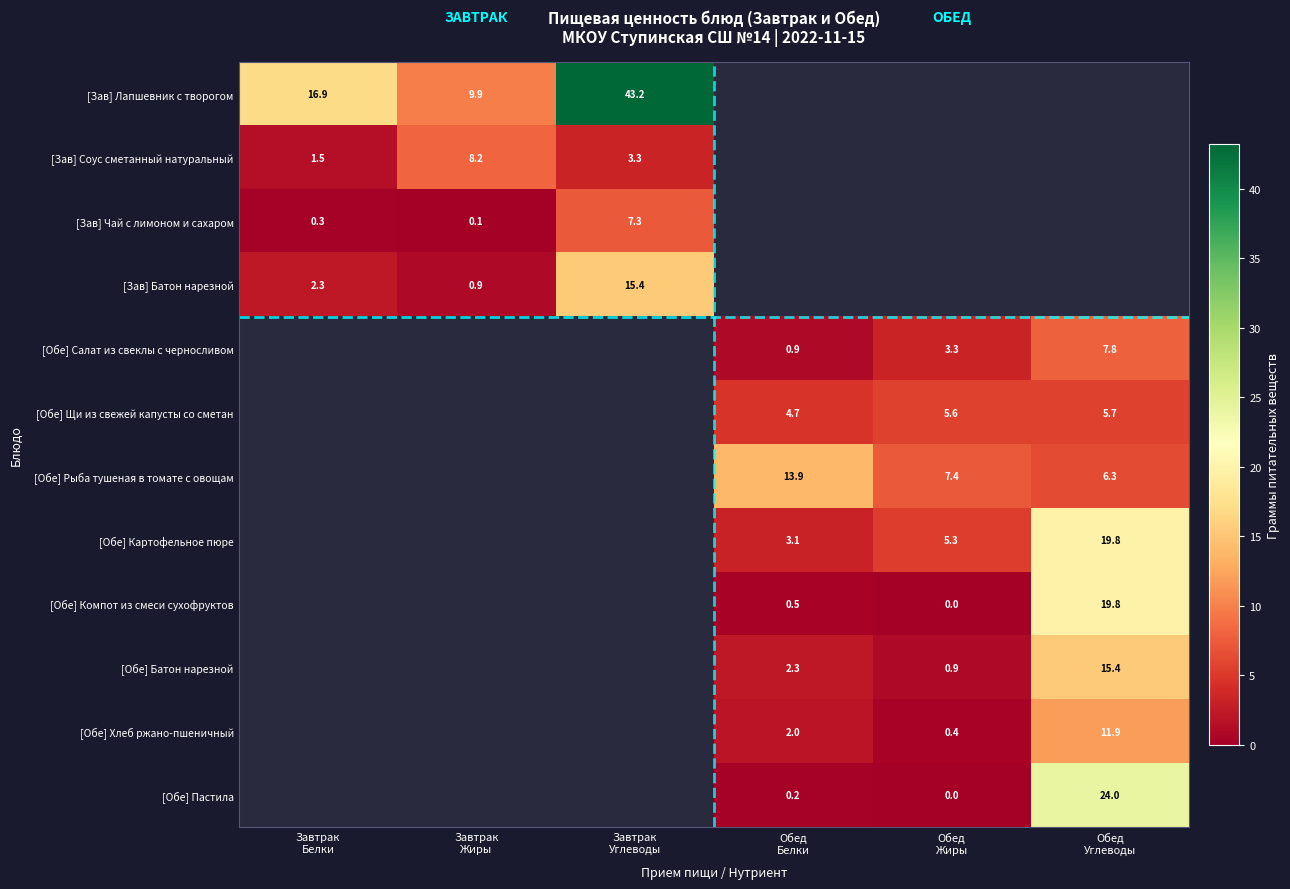

Is the value of [Зав] Чай с лимоном и сахаром at Завтрак Жиры greater than the value of [Зав] Батон нарезной at Завтрак Углеводы?

No